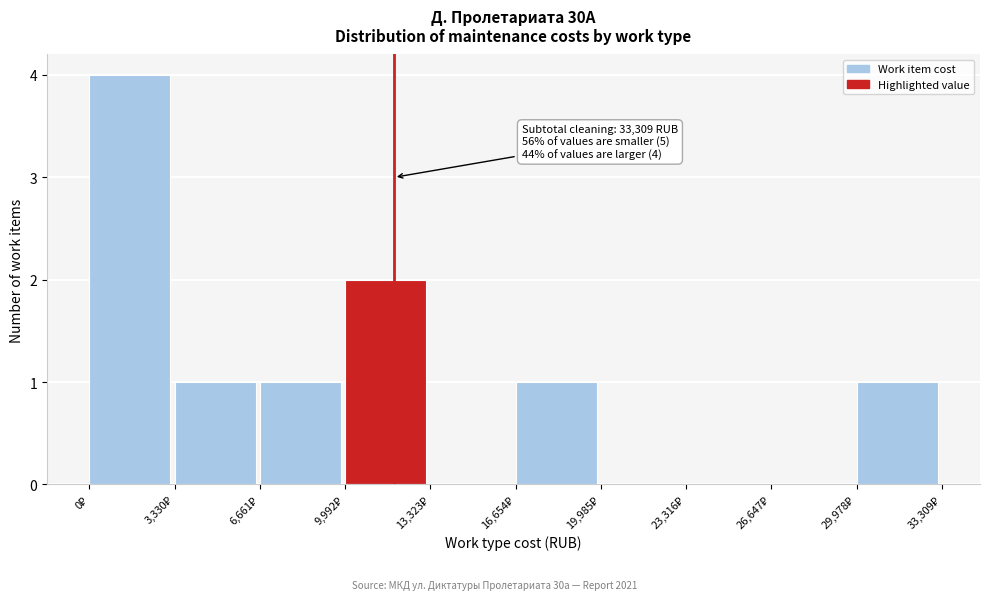

Which range on the x-axis has the tallest bar?

0 to 3500